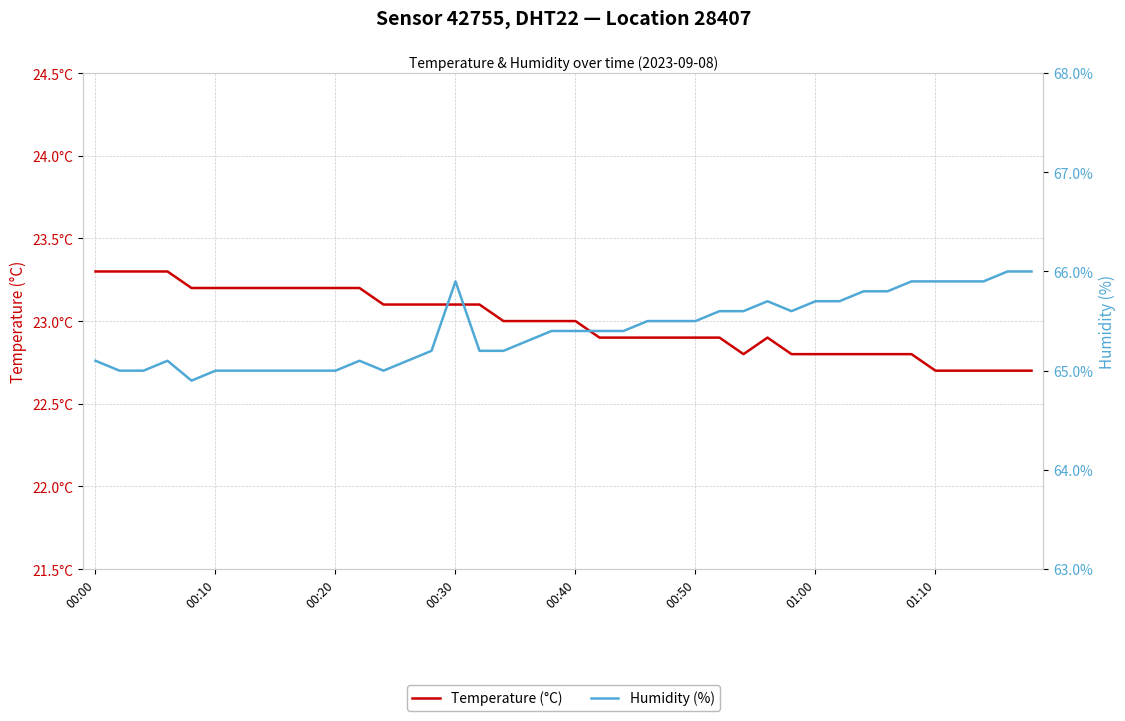

Between 00:00 and 37, which series saw the biggest shift?

Humidity (%)